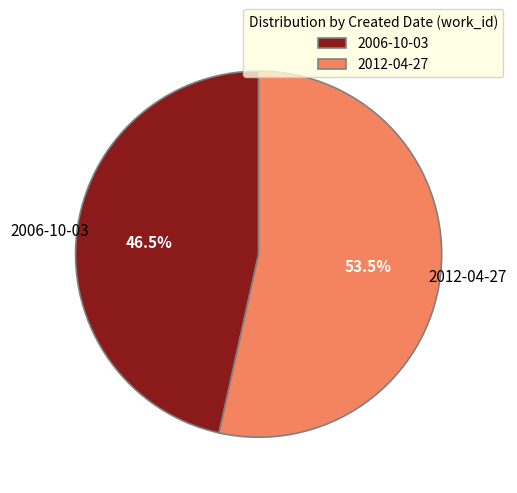

To the nearest percent, what is the average slice percentage?

50%